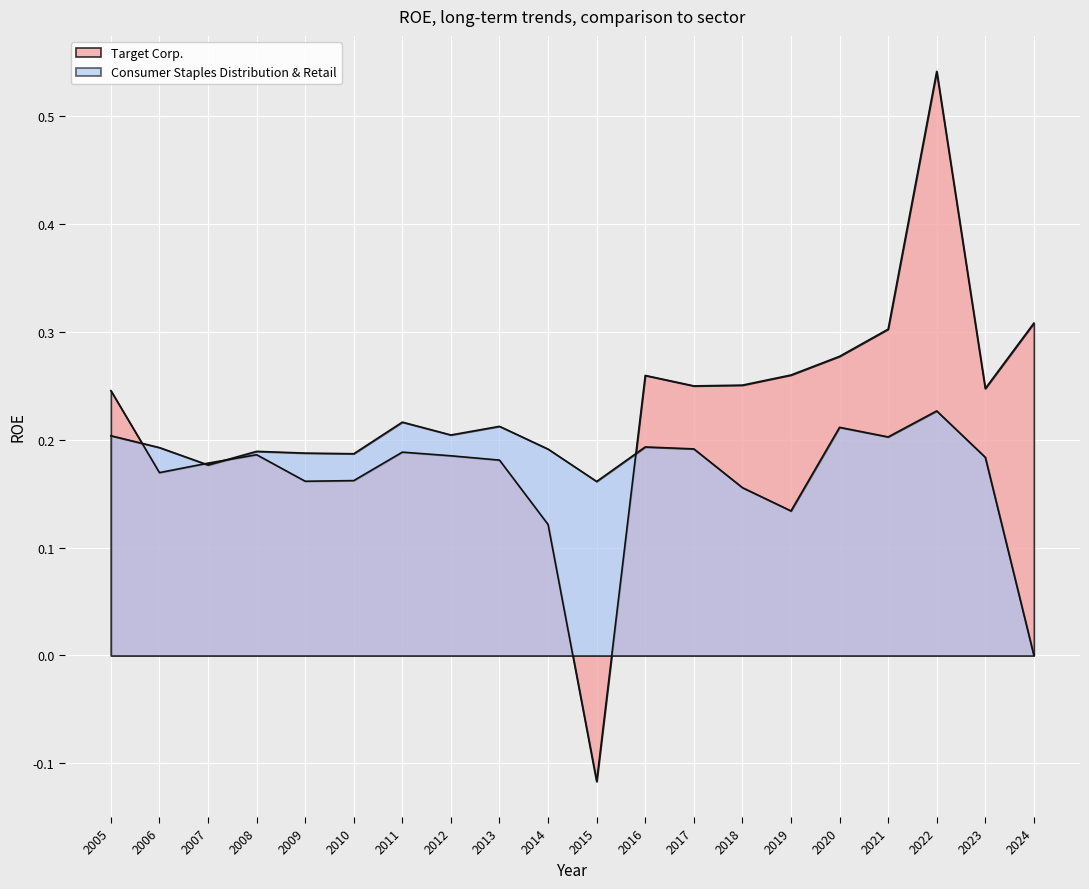

Rank the categories by Target Corp. value from lowest to highest.

2015-01-31, 2014-02-01, 2009-01-31, 2010-01-30, 2006-01-28, 2007-02-03, 2013-02-02, 2012-01-28, 2008-02-02, 2011-01-29, 2005-01-29, 2023-01-28, 2017-01-28, 2018-02-03, 2016-01-30, 2019-02-02, 2020-02-01, 2021-01-30, 2024-02-03, 2022-01-29